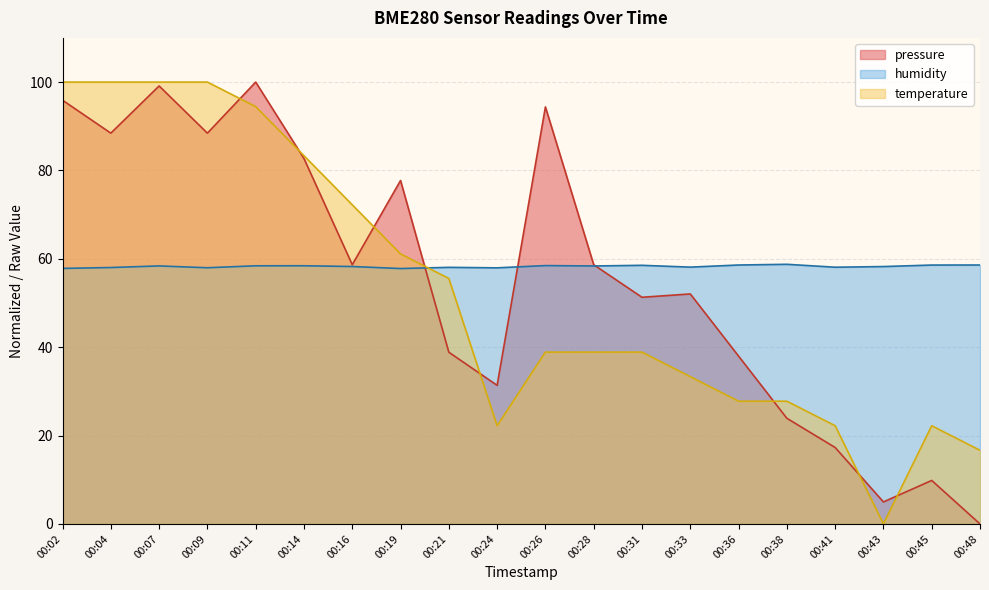

Is the value of pressure at 00:43 greater than the value of temperature at 00:26?

No